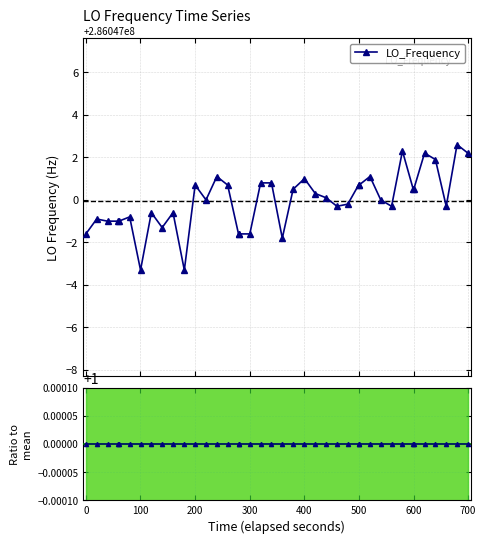

What is the maximum value for Ratio to mean?

1.0